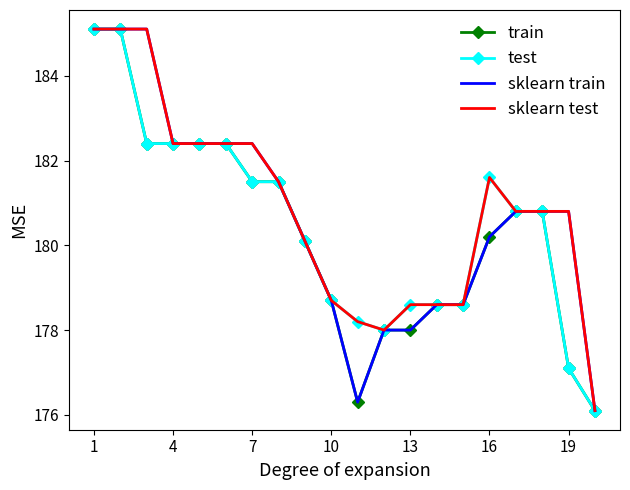

What is the smallest value displayed?

176.1